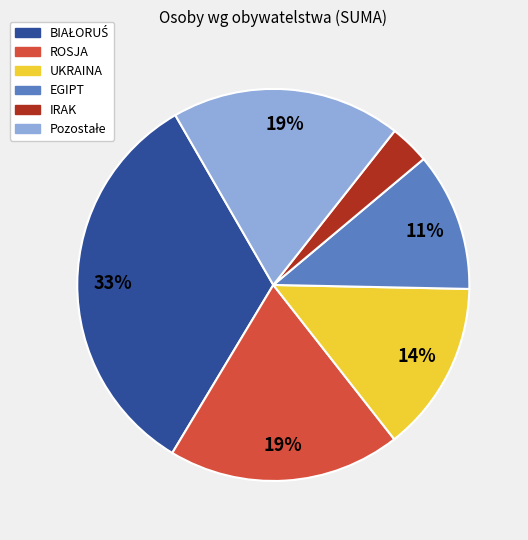

To the nearest percent, what is the average slice percentage?

17%